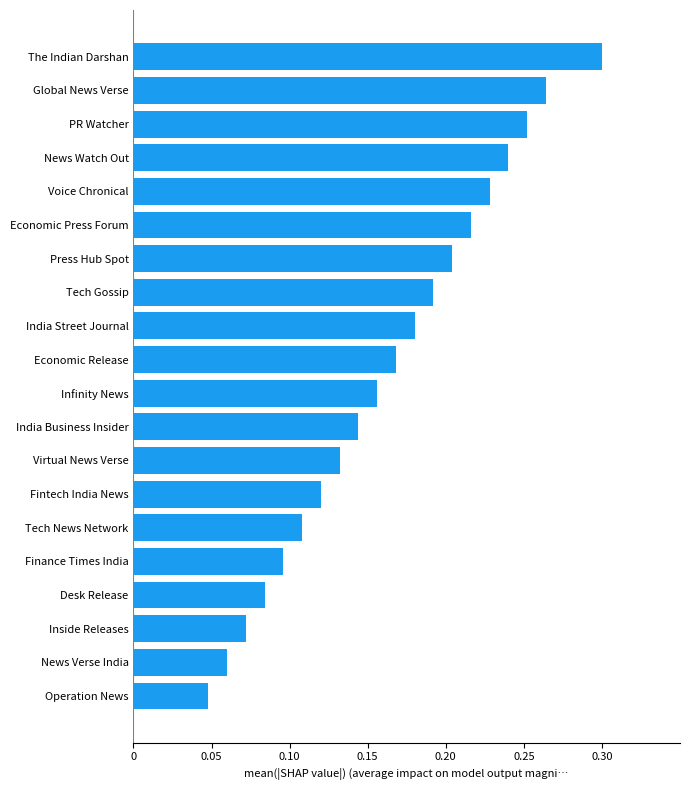

Are the bars grouped side by side (vs. stacked)?

No